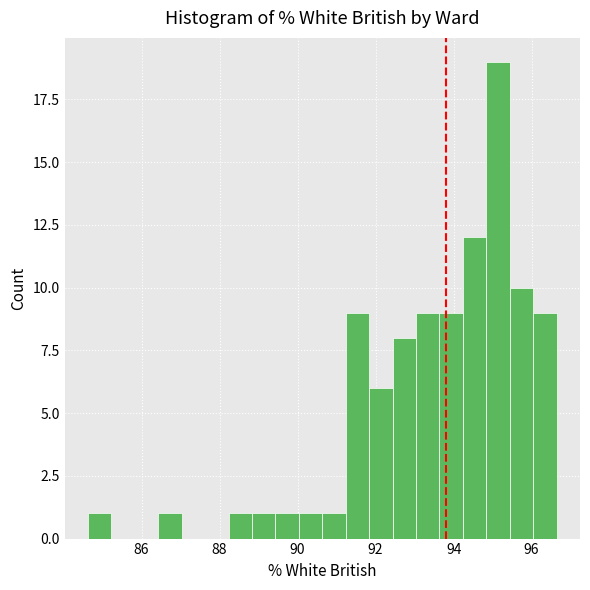

Around what value on the x-axis is the tallest bar? Give the approximate position of its centre, as read against the axis.

95.2